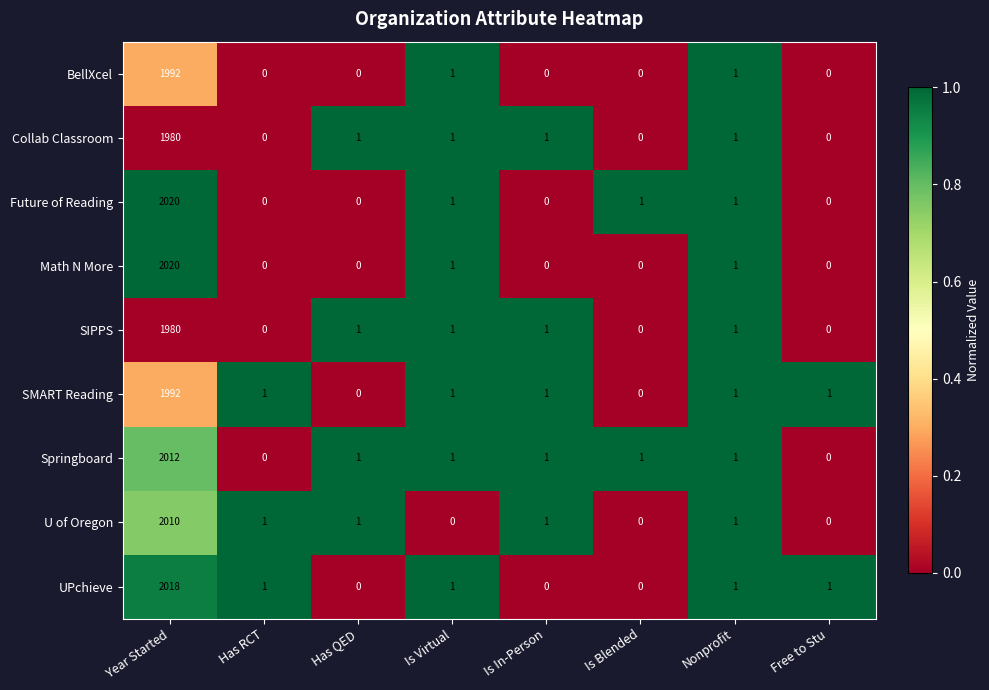

At which label does Springboard reach its peak?

Year Started